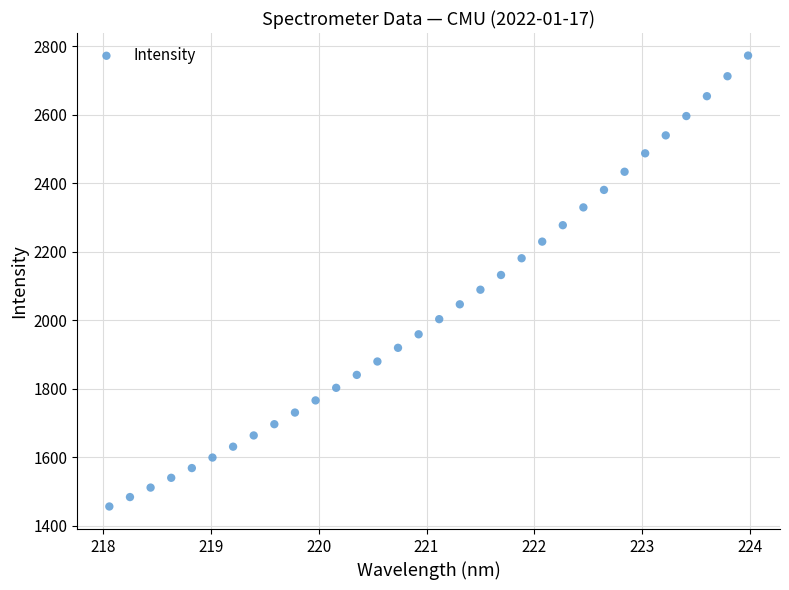

What is the range of X values (max minus min)?

5.9